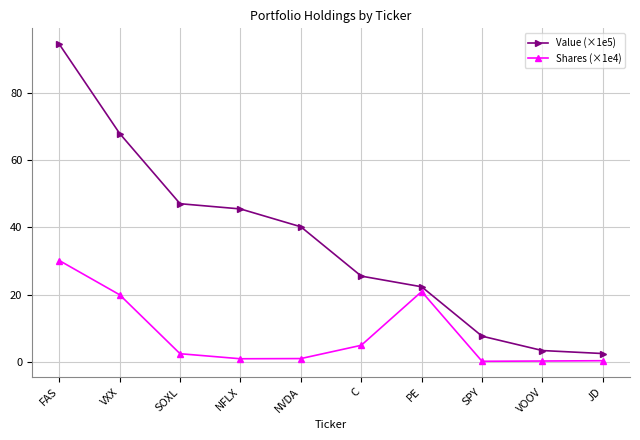

At which category does Shares (×1e4) reach its first local peak?

PE